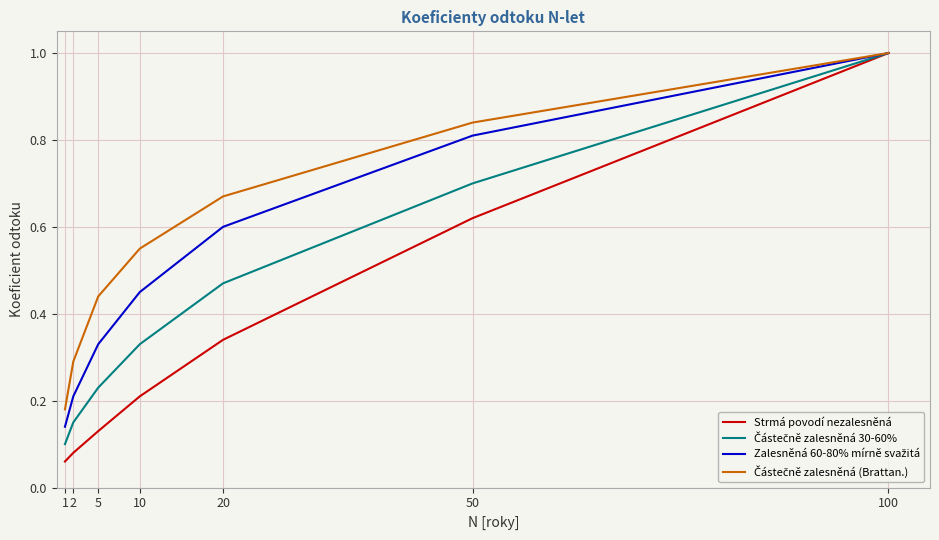

At which category is the sum across all series the highest?

100